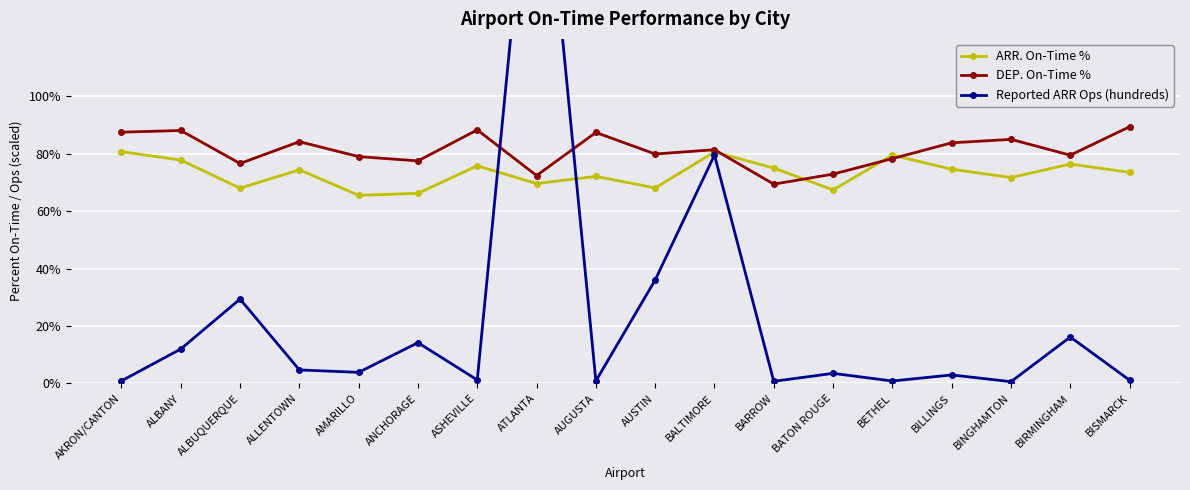

How many values in the ARR. On-Time % series are below 74?

9